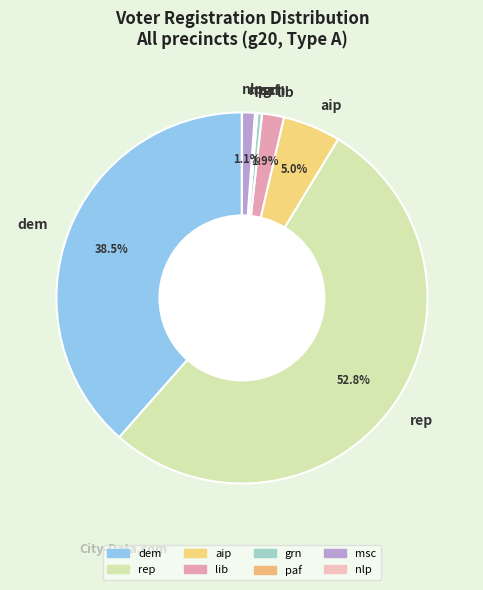

Is lib the majority of the pie?

No